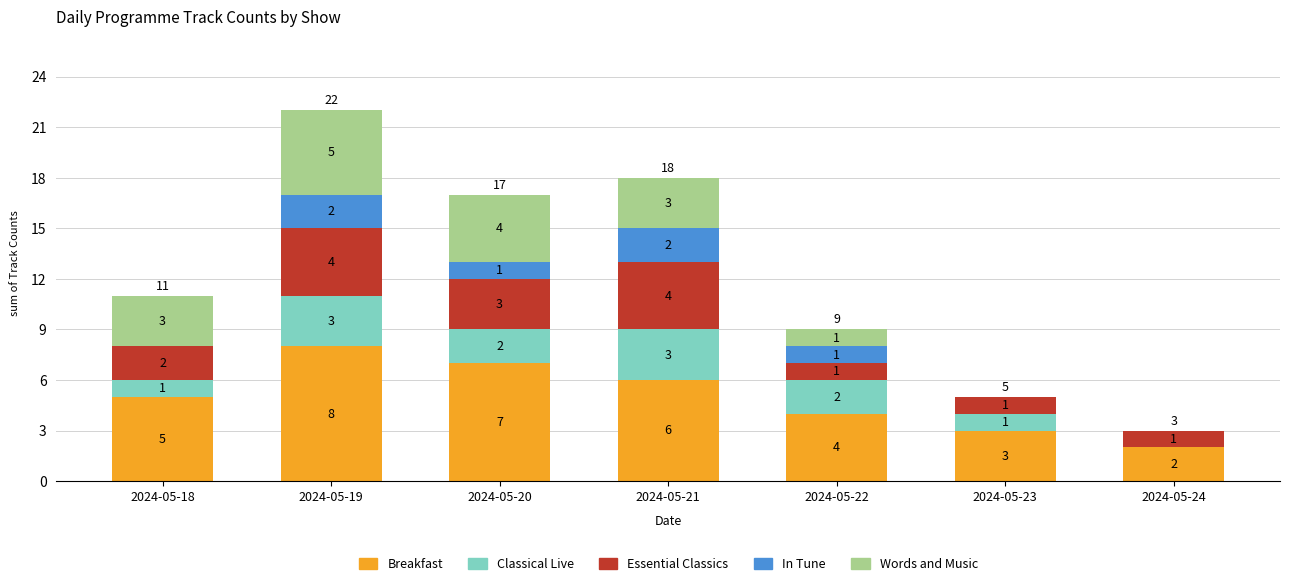

At which category is the sum across all series the highest?

2024-05-19